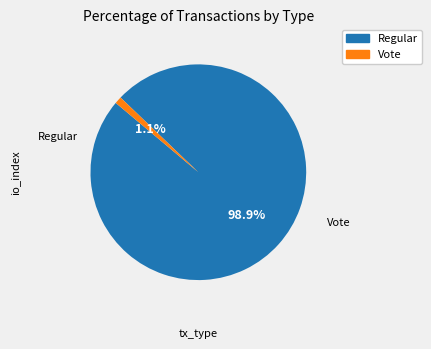

What portion of the pie excludes Vote?

98.9%